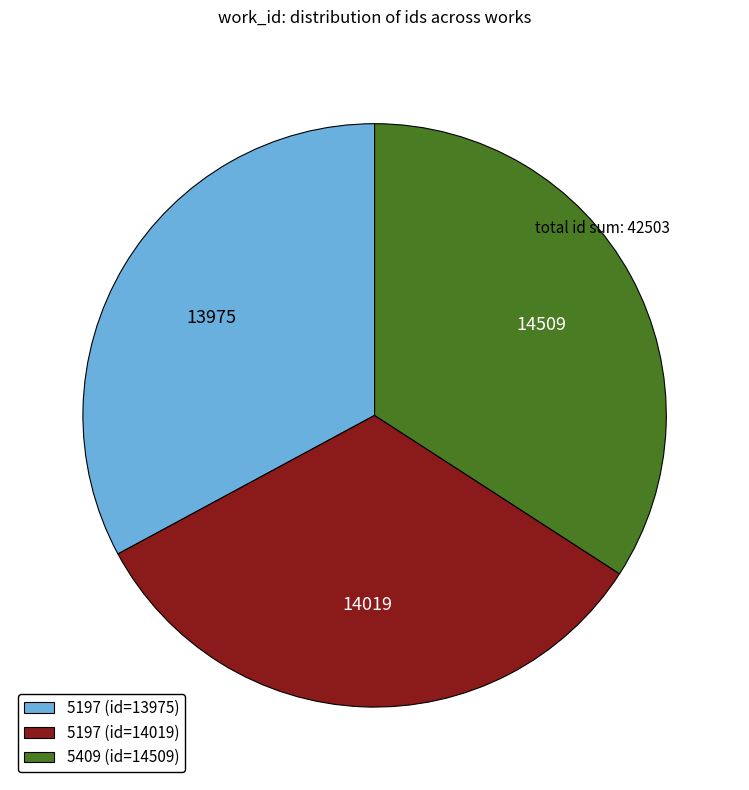

How many segments does this pie chart have?

3